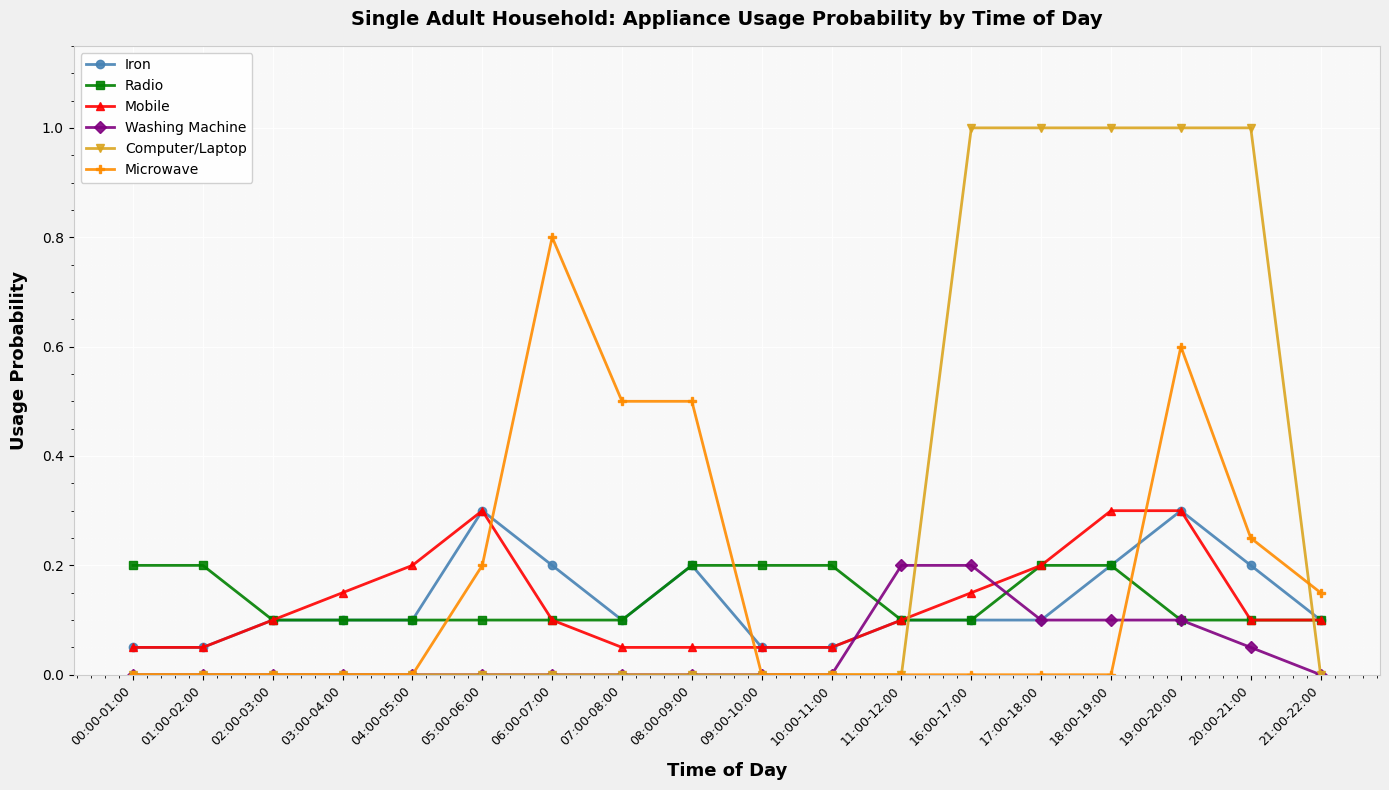

Is this an area chart (filled region under the line)?

No